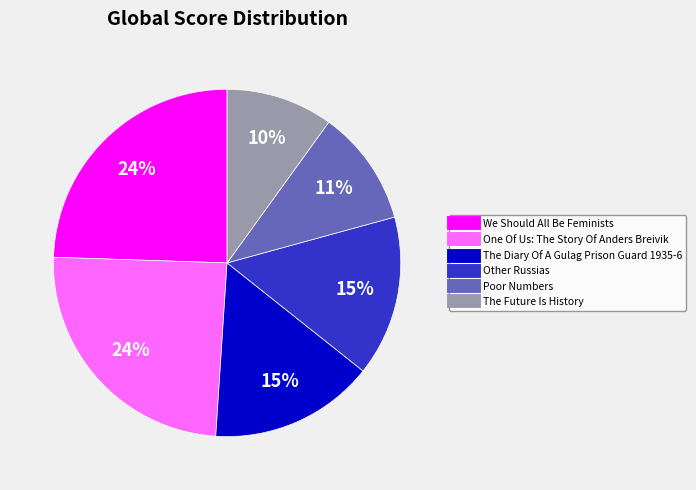

Combined, do The Diary Of A Gulag Prison Guard 1935-6 and One Of Us: The Story Of Anders Breivik account for over 50%?

No